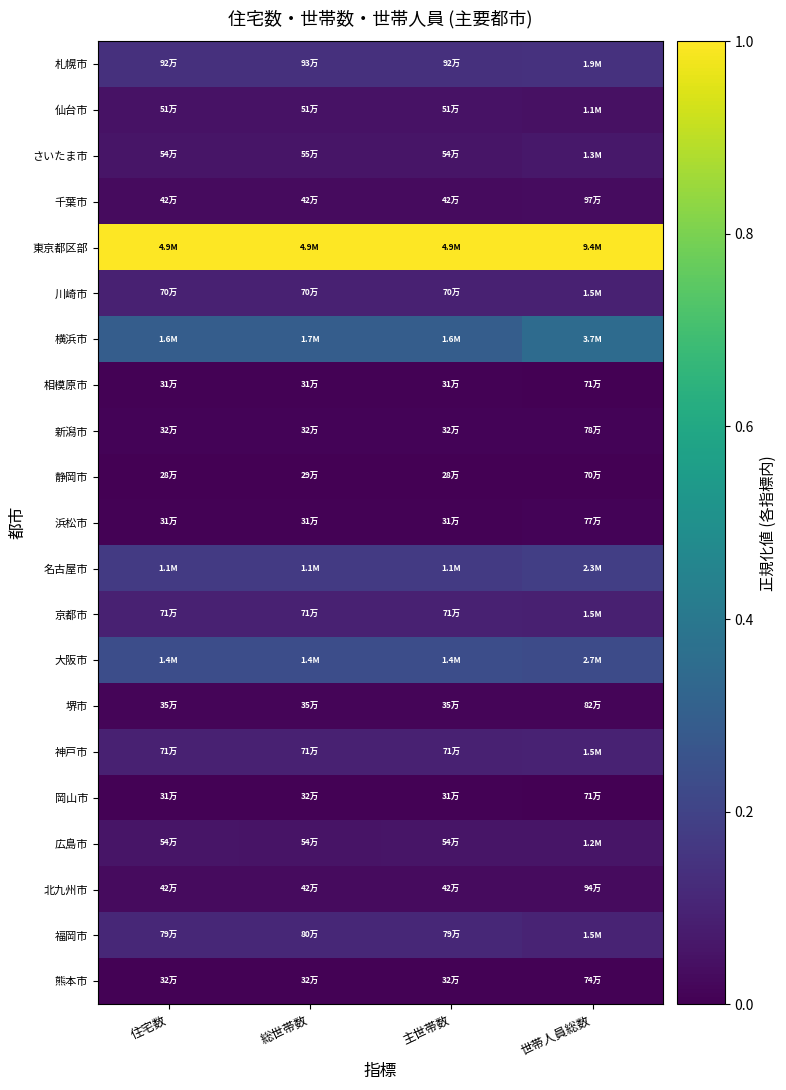

Which series has the largest total across all categories?

東京都区部